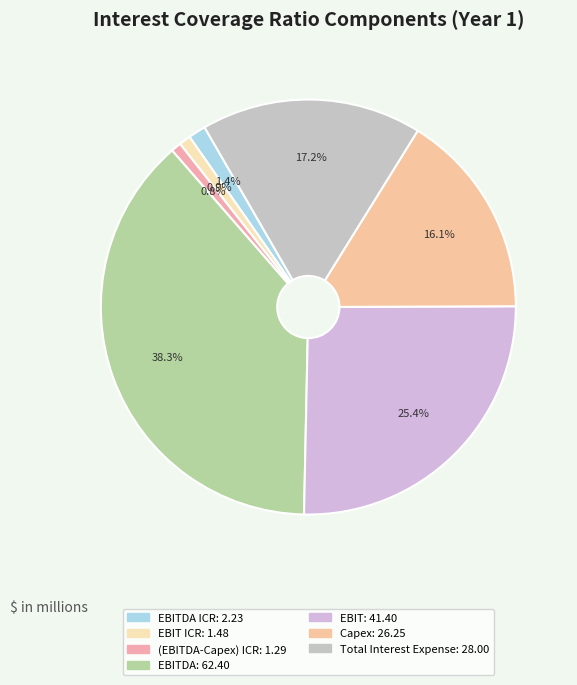

Count the number of slices in the pie.

7